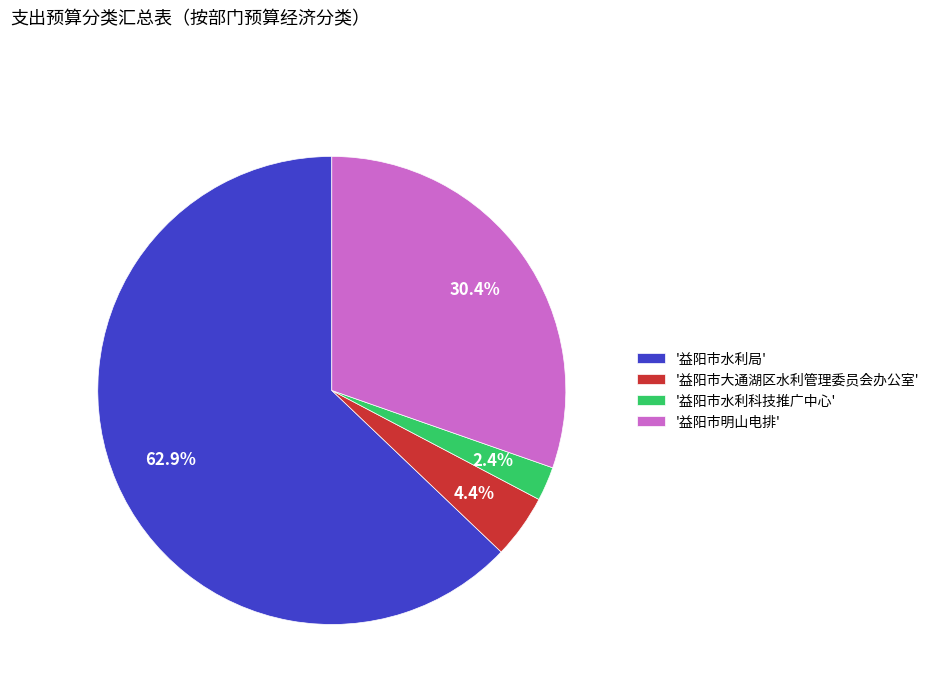

Combined, what portion of the pie is '益阳市水利科技推广中心' and '益阳市大通湖区水利管理委员会办公室'?

6.8%